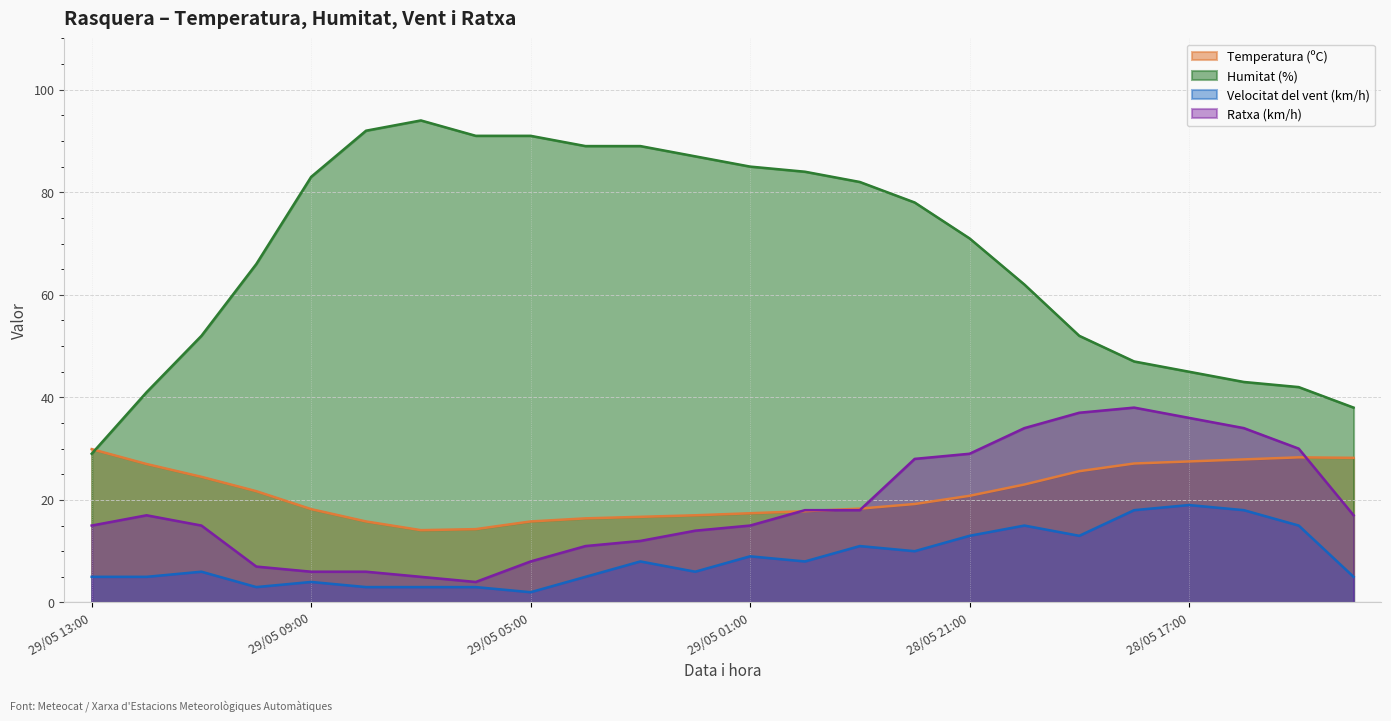

What is the label of the 23rd point from the left?

28/05 15:00